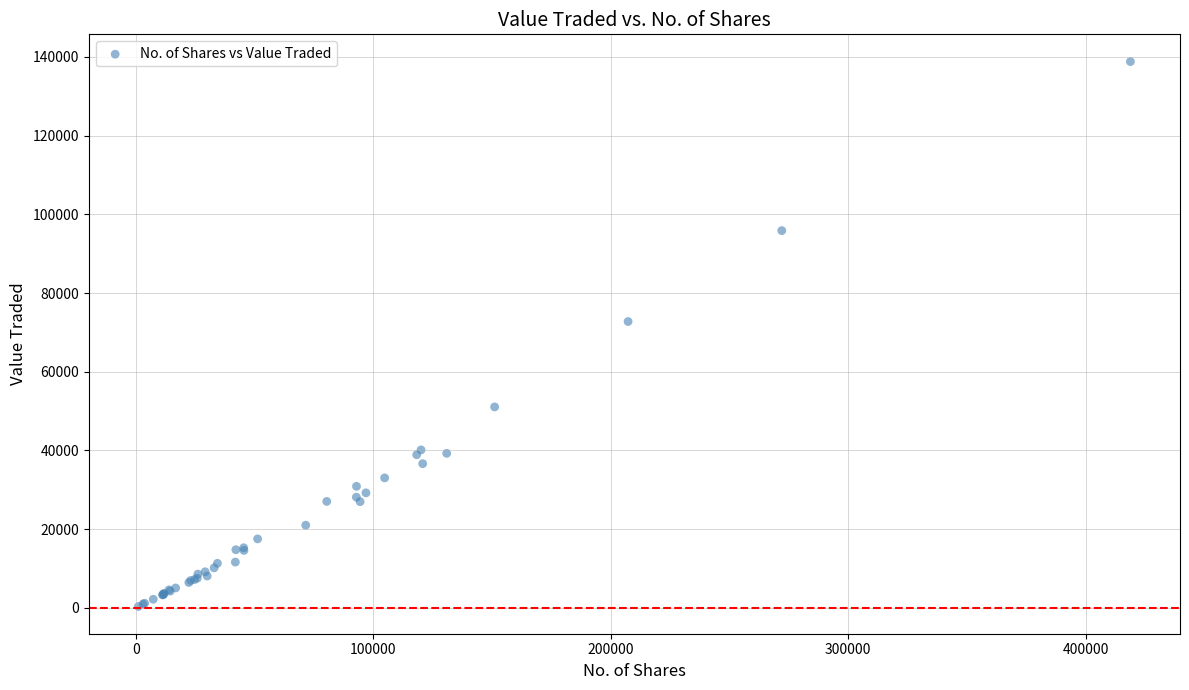

What Y value in the scatter plot is closest to 69574?

72750